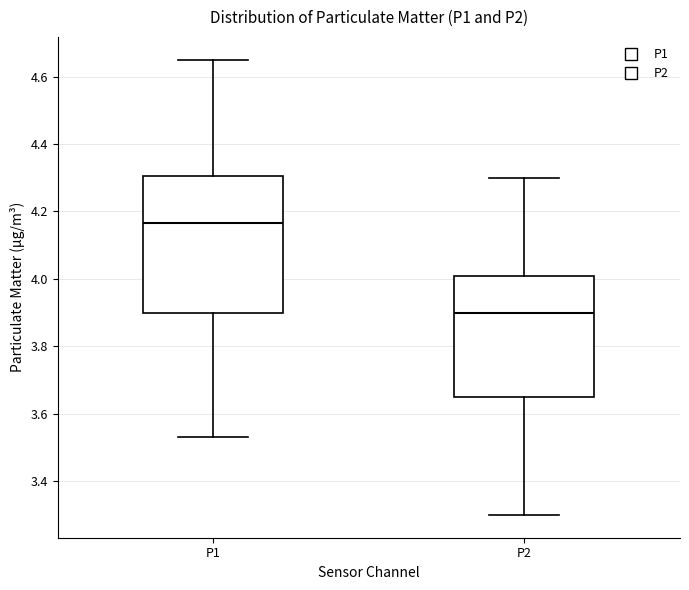

Reading left to right, read every box against the y-axis: the position of its median line, the range the box covers, and the ends of its whiskers. The values are not printed on the chart, so give them approximately, as read against the axis.

P1: median 4.16, box 3.90 to 4.30, whiskers 3.54 to 4.66
P2: median 3.90, box 3.66 to 4.00, whiskers 3.30 to 4.30